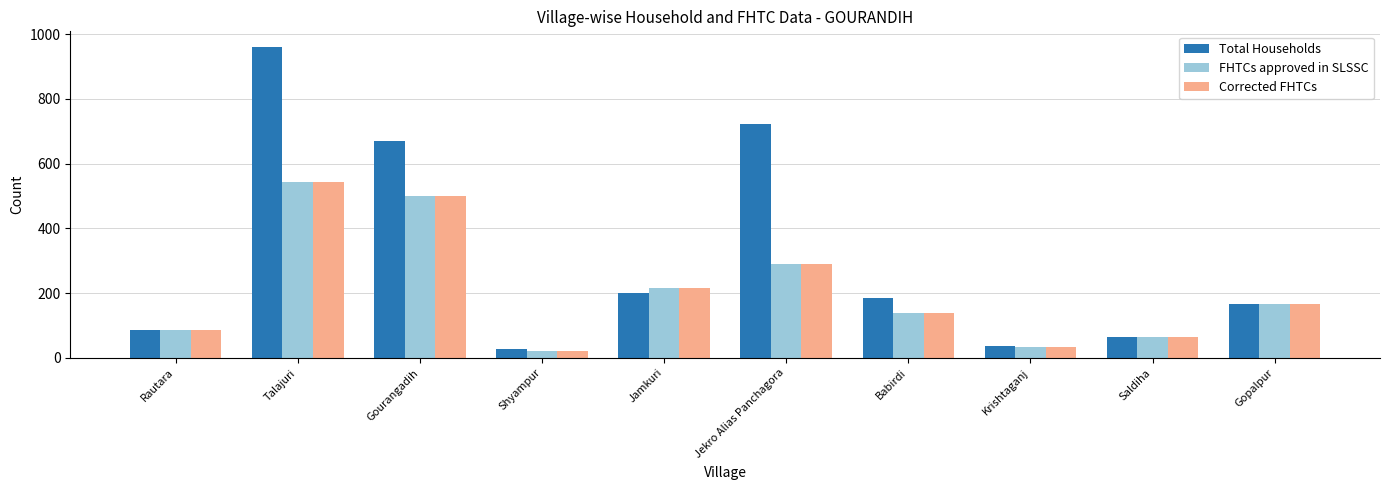

Which series has the largest total across all categories?

Total Households